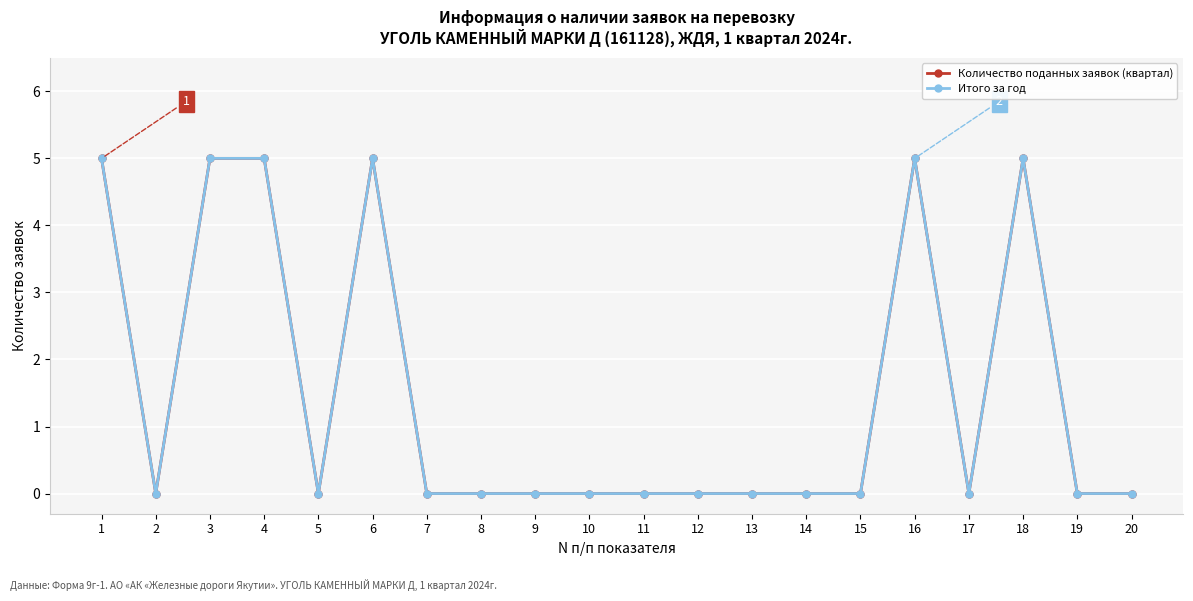

Does the chart have visible grid lines?

Yes